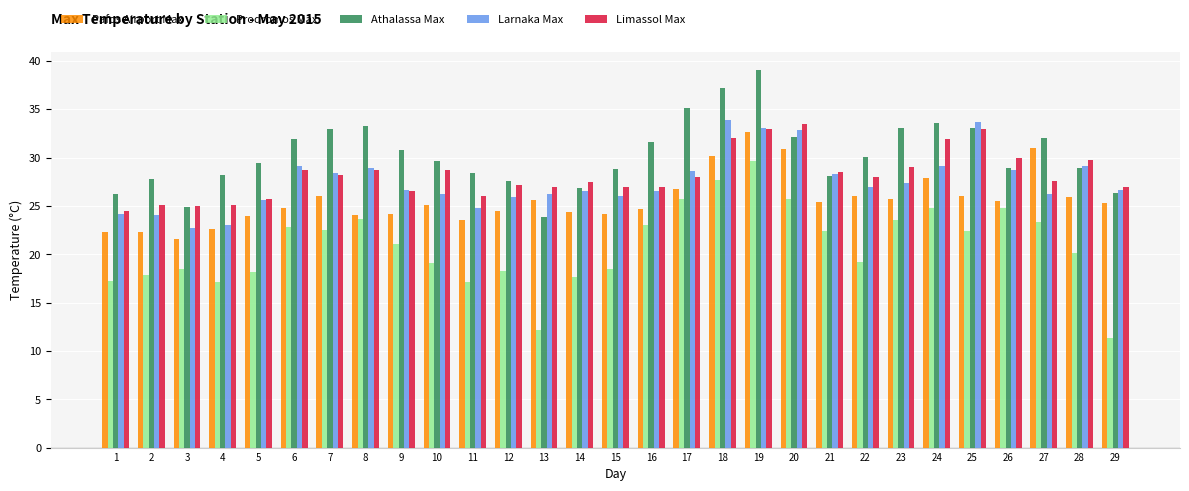

At 6, list the series in order from largest to smallest.

Athalassa Max, Larnaka Max, Limassol Max, Pafos Airport Max, Prodromos Max